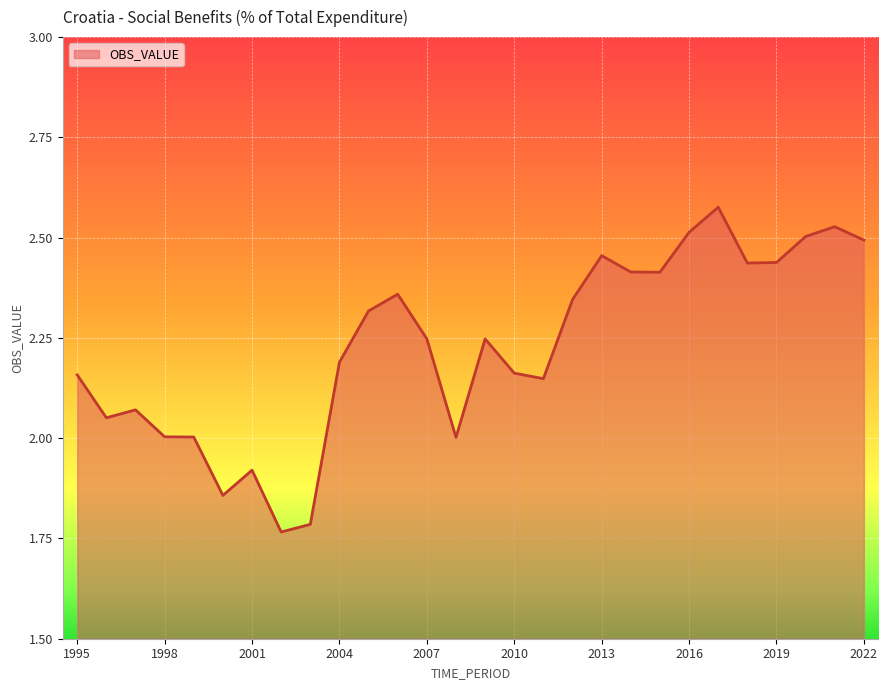

What is the difference between the maximum and minimum values?

0.8